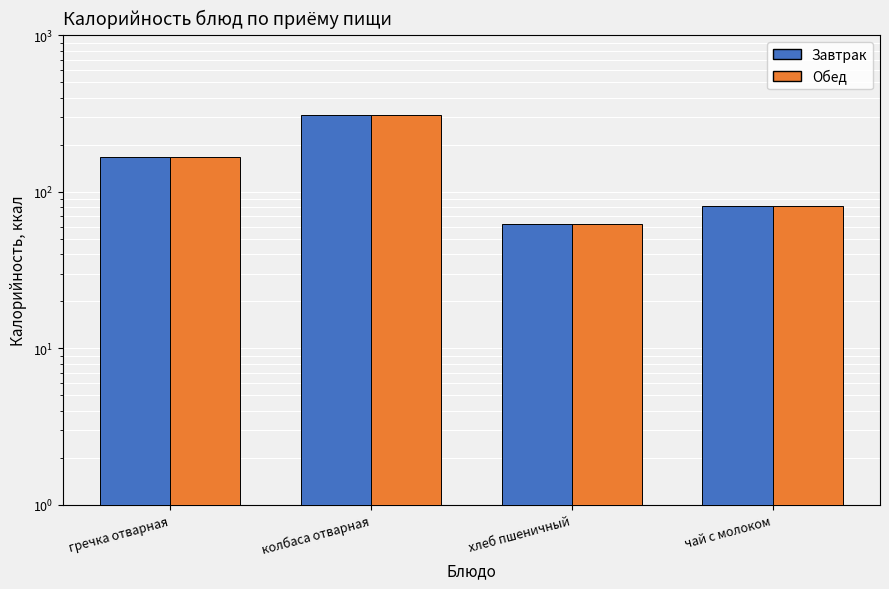

Reading left to right, transcribe all the data shown in this chart.

Завтрак: гречка отварная=167.2	колбаса отварная=310.0	хлеб пшеничный=62.4	чай с молоком=81.0
Обед: гречка отварная=167.2	колбаса отварная=310.0	хлеб пшеничный=62.4	чай с молоком=81.0